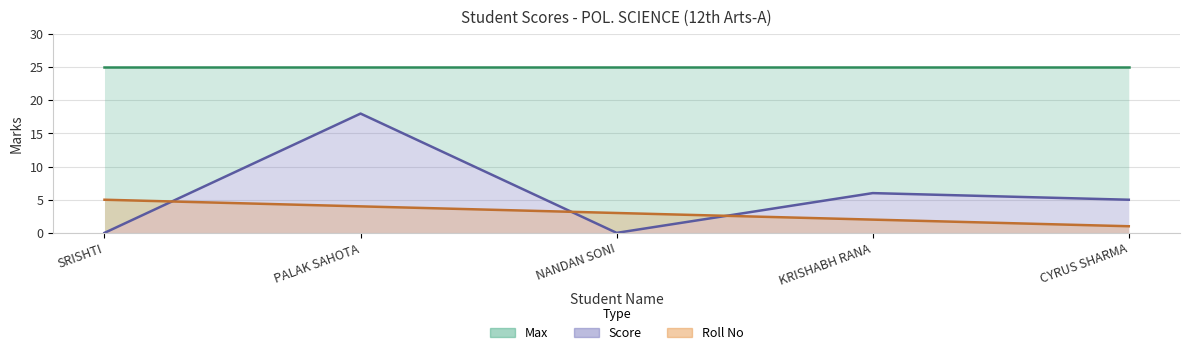

What is the difference between the highest and lowest values at SRISHTI?

5